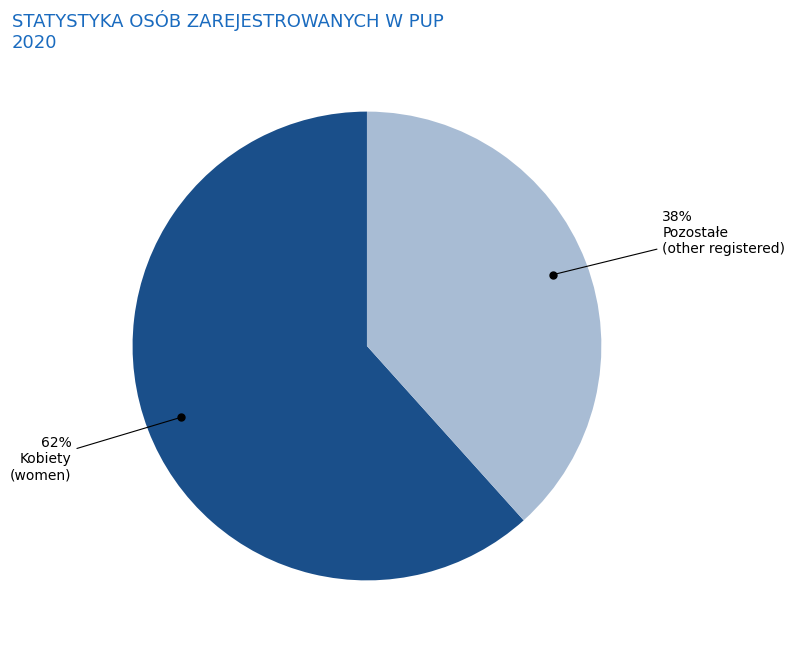

Is there any slice that represents more than half of the pie?

Yes